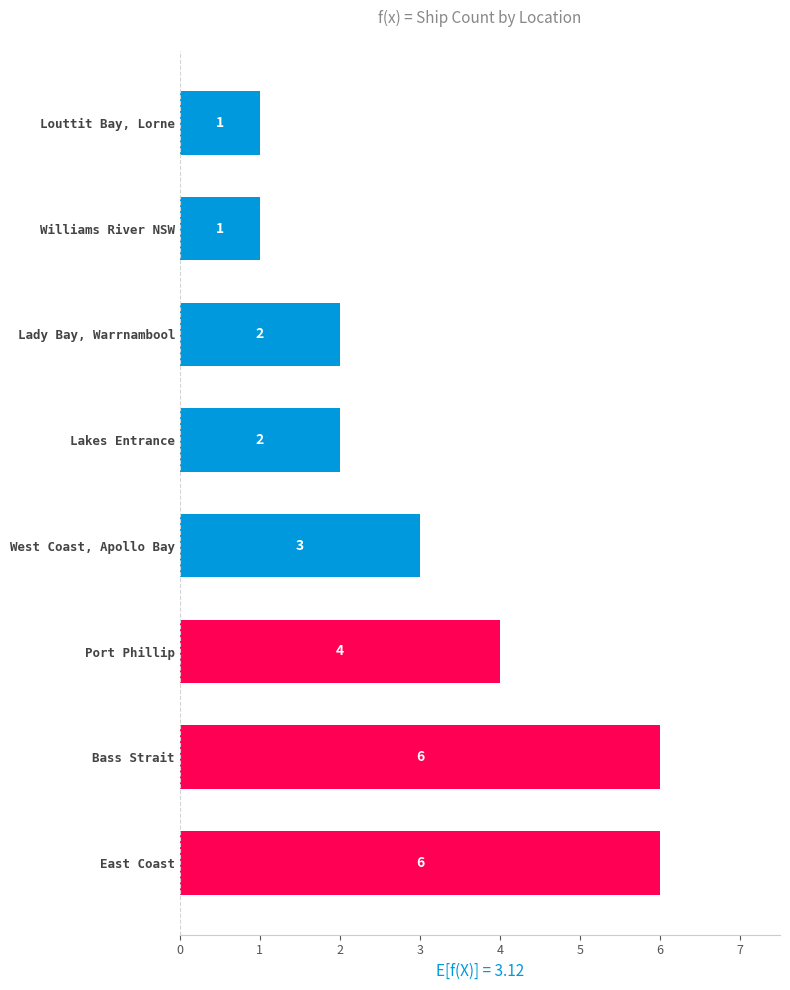

How many categories are shown in the chart?

8